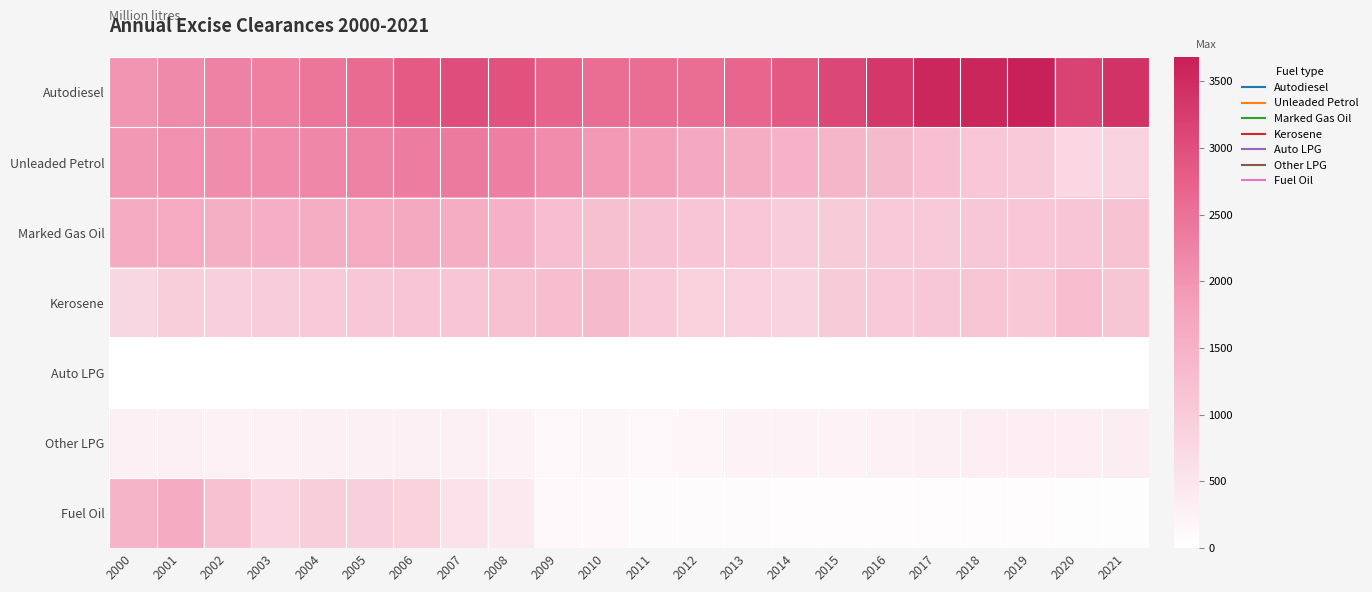

Rank the series by their maximum value, from lowest to highest.

Auto LPG, Other LPG, Kerosene, Fuel Oil, Marked Gas Oil, Unleaded Petrol, Autodiesel